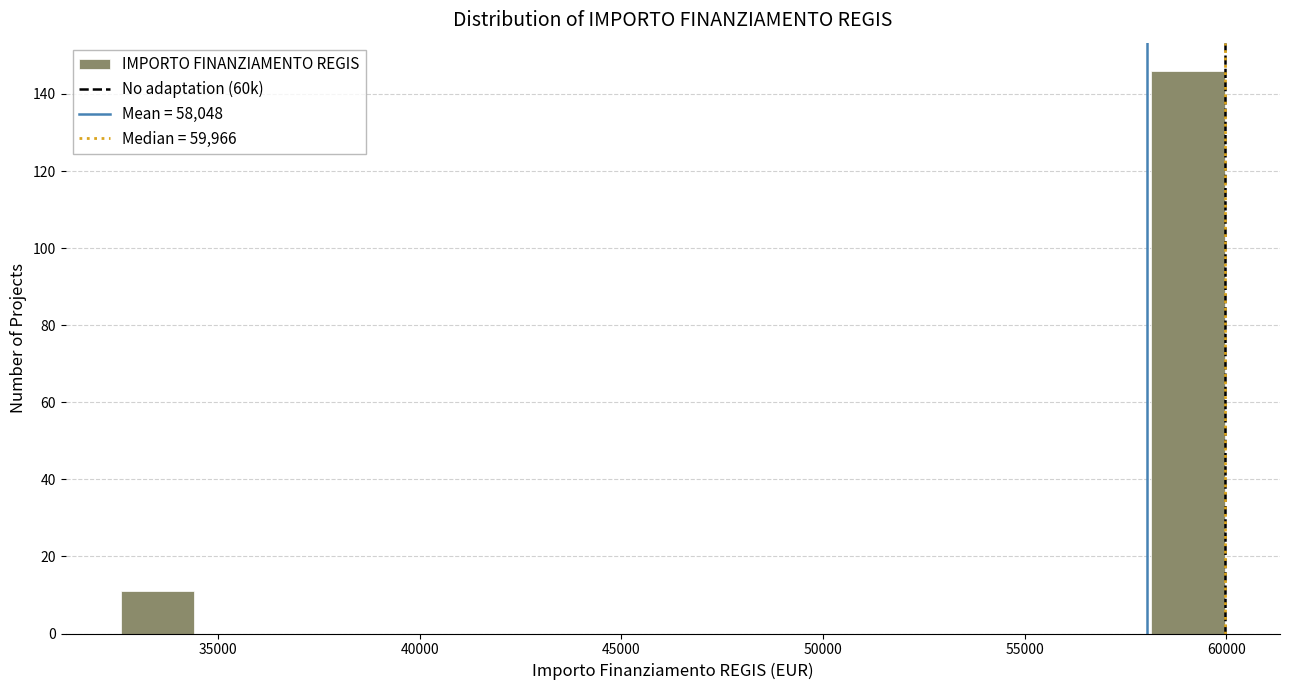

Around what value on the x-axis is the tallest bar? Give the approximate position of its centre, as read against the axis.

59000